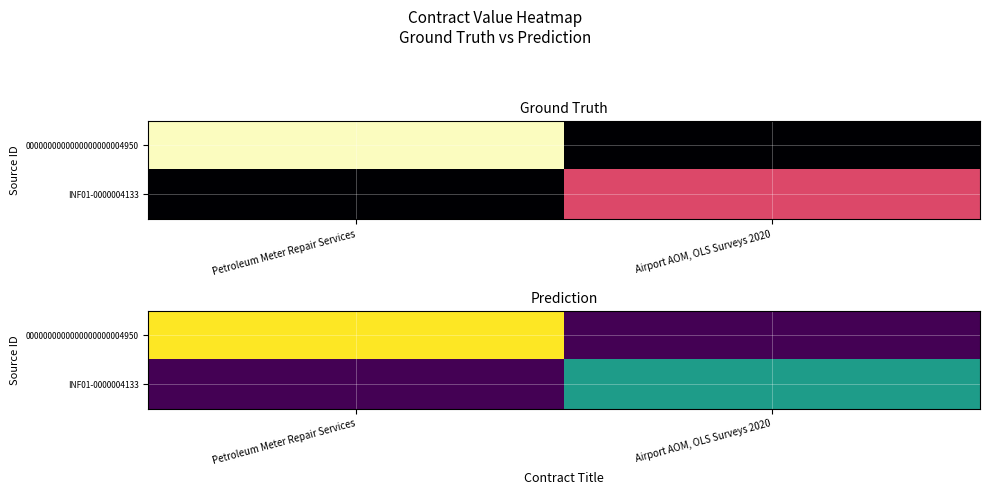

Between Petroleum Meter Repair Services and Airport AOM, OLS Surveys 2020, which series saw the biggest shift?

0000000000000000000004950